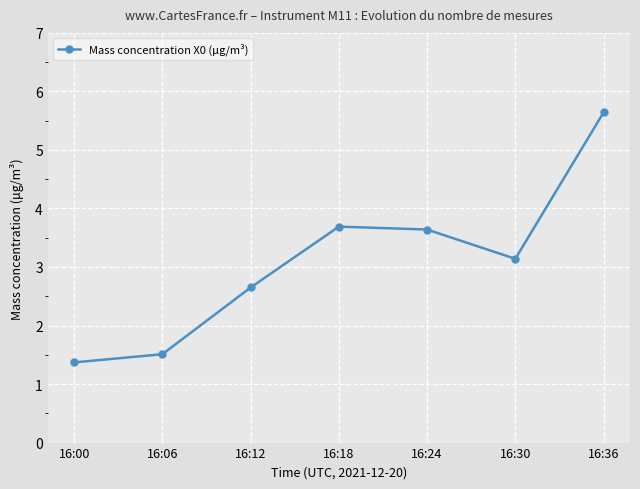

Which label corresponds to the largest value in the chart?

16:36